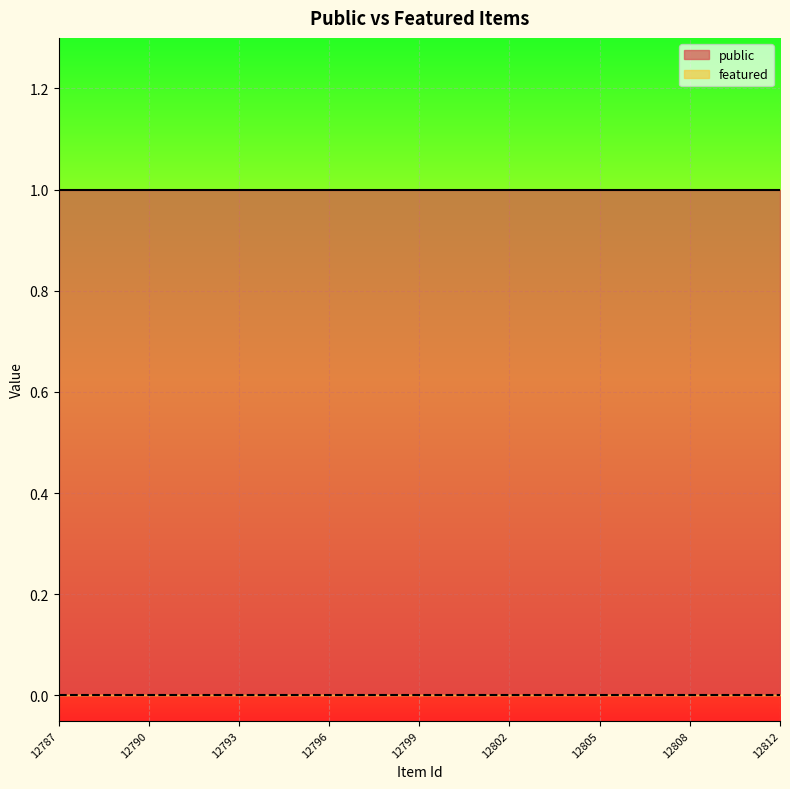

How many series are shown in this chart?

2